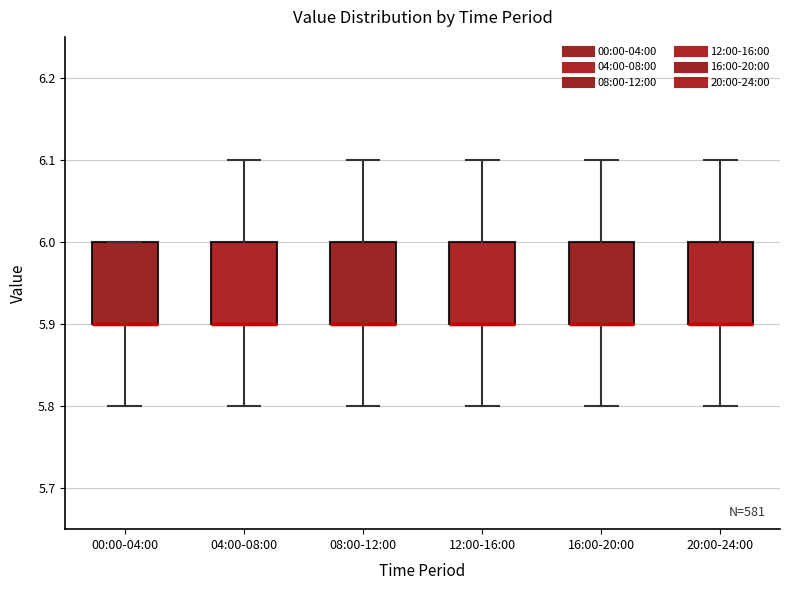

Where is the lower edge of the box for 20:00-24:00 on the y-axis? The values are not printed on the chart, so give them approximately, as read against the axis.

5.9